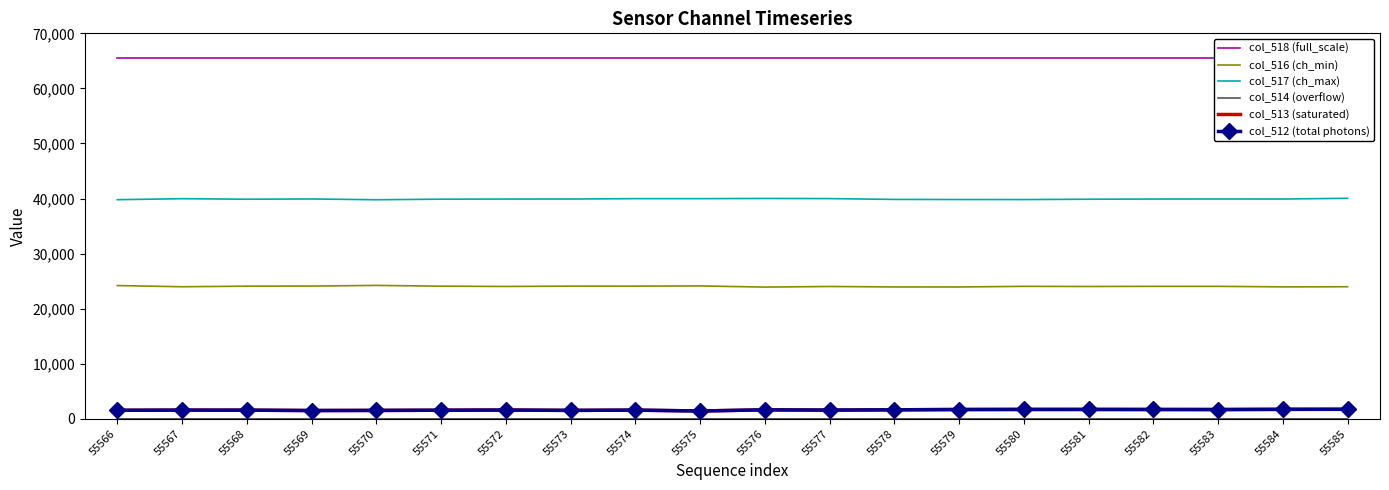

Between 55566 and 55583, which is larger?

55566